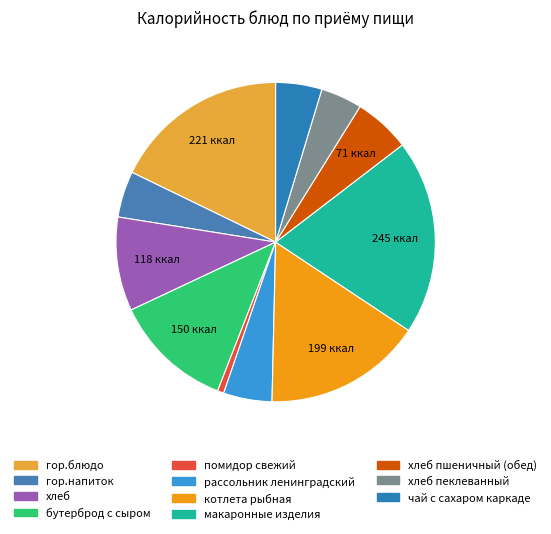

How many slices are in this pie chart?

11